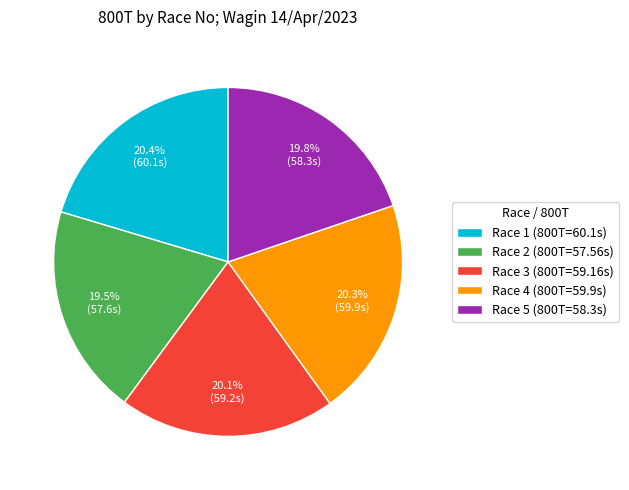

What is the ratio of the value at Race 3 to the value at Race 2?

1.0